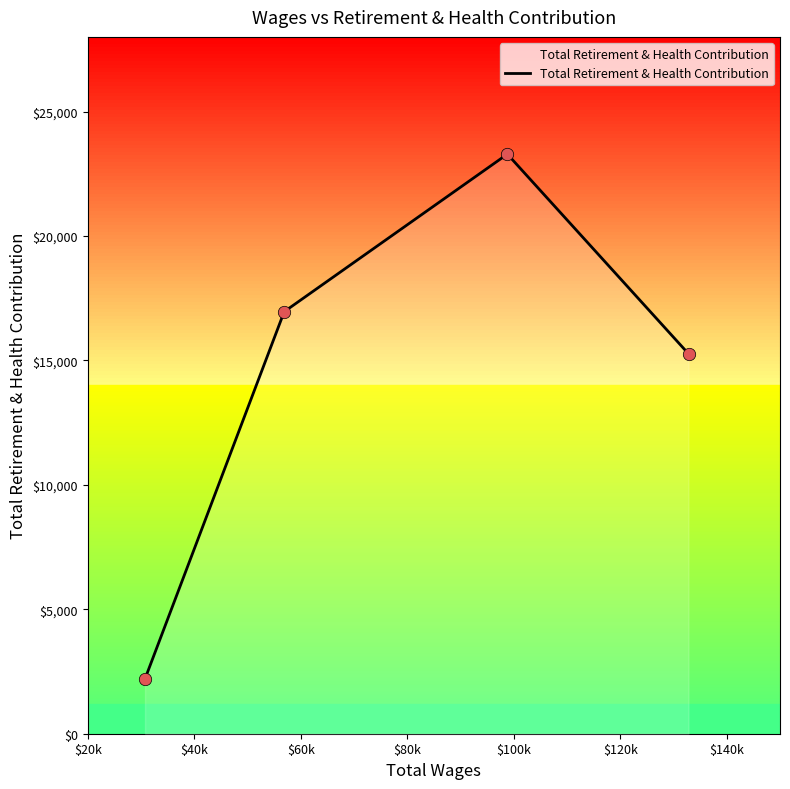

What is the greatest value displayed?

23289